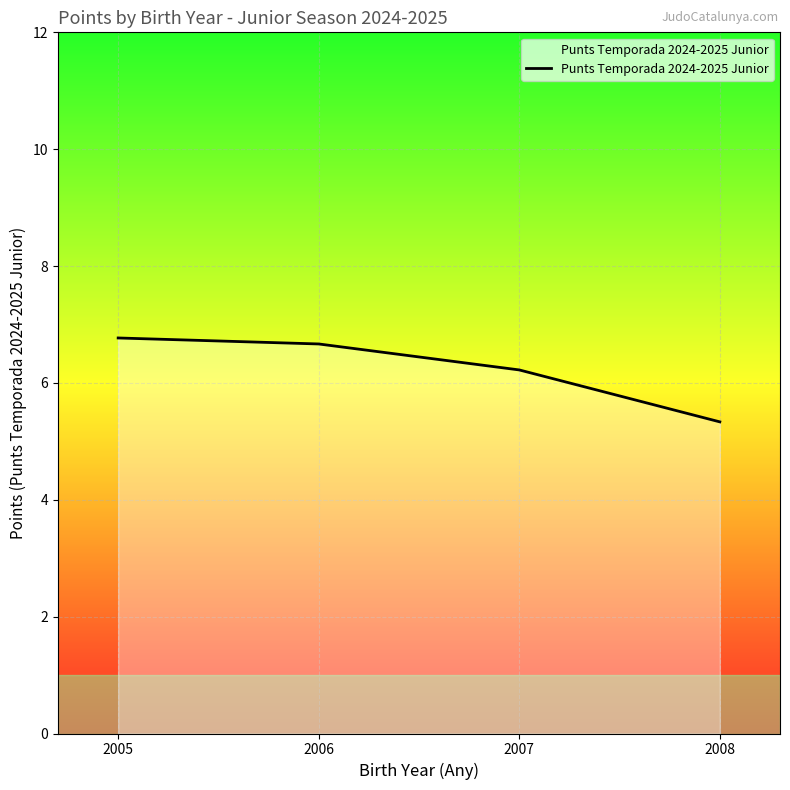

The chart shows a value of 1.5 at 2007. True or false?

False